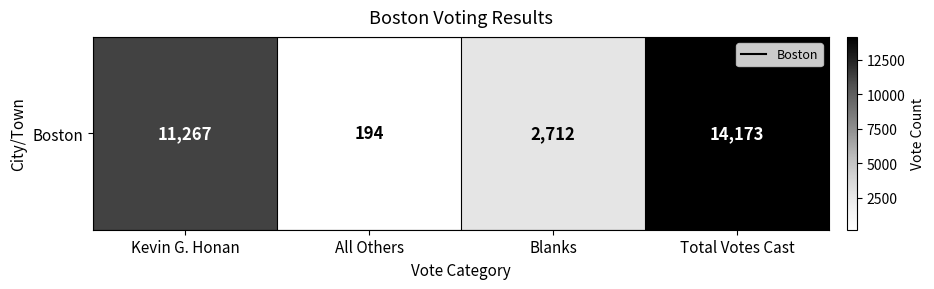

What is the sum of all values?

28346